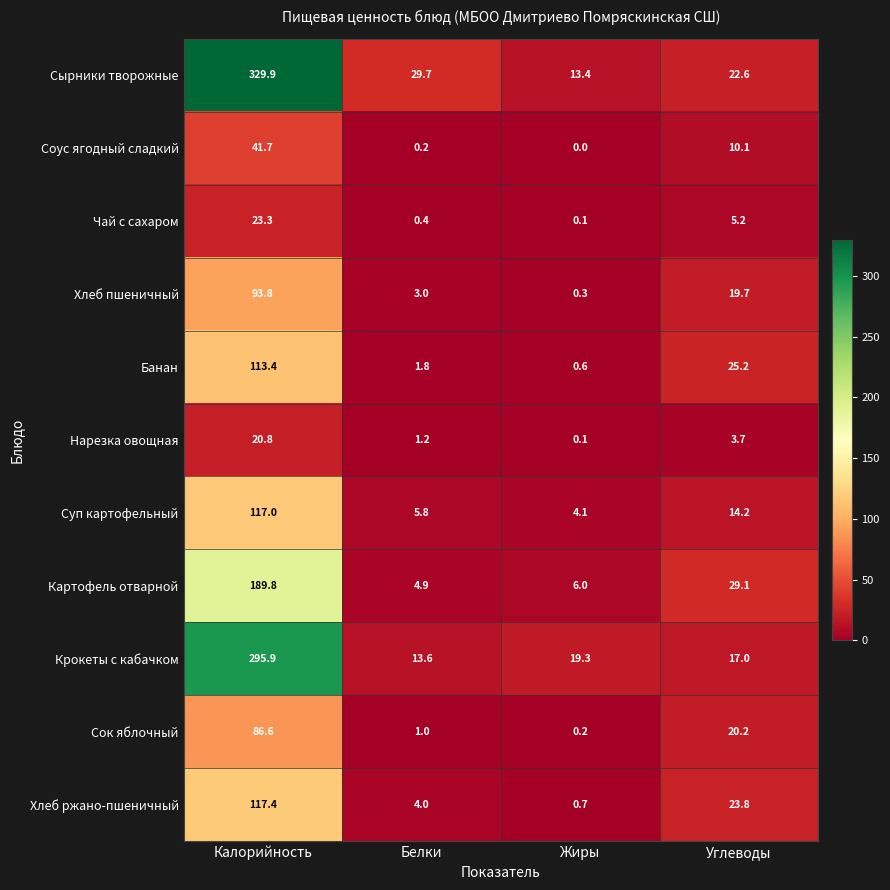

What is the maximum value for Нарезка овощная?

20.8